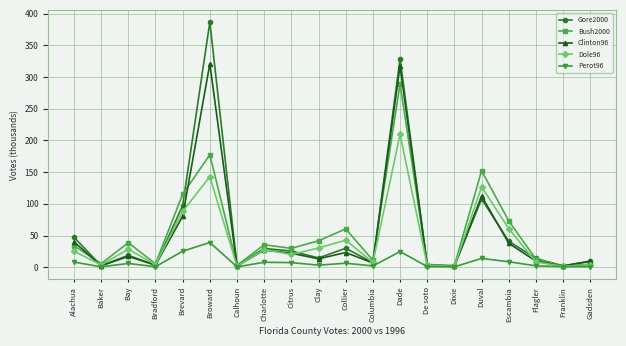

Is it true that Clinton96 equals 6.7 at Columbia?

True